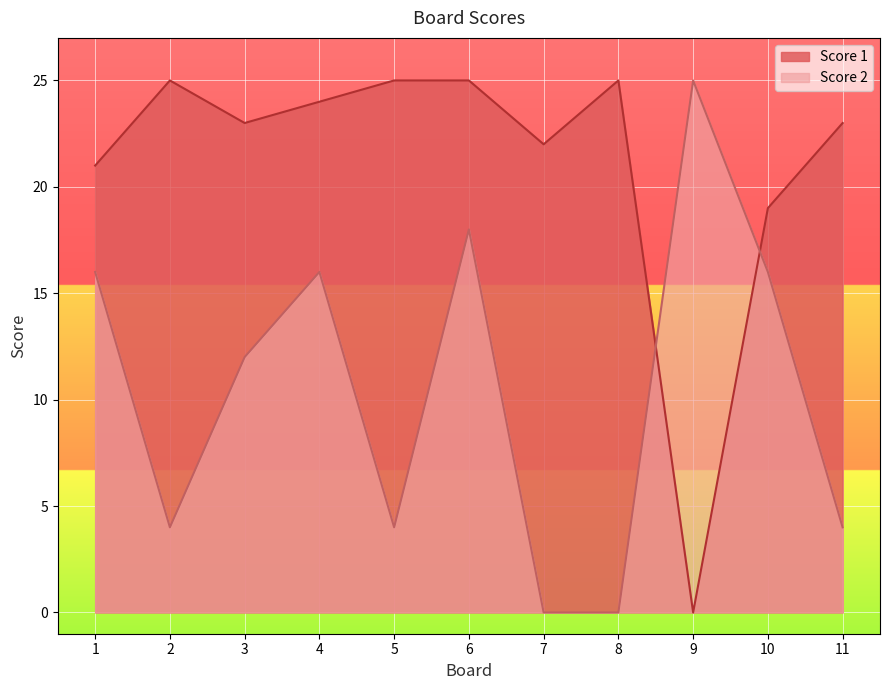

Which series ends up on top after the final intersection of Score 1 and Score 2?

Score 1